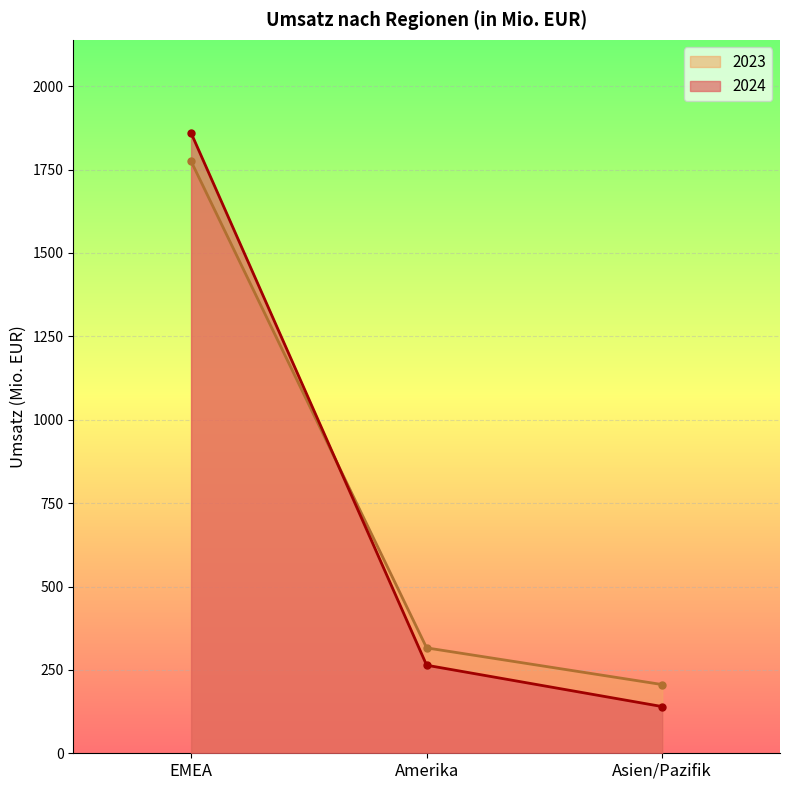

What is the sum of the 2024 values at EMEA and Amerika?

2124